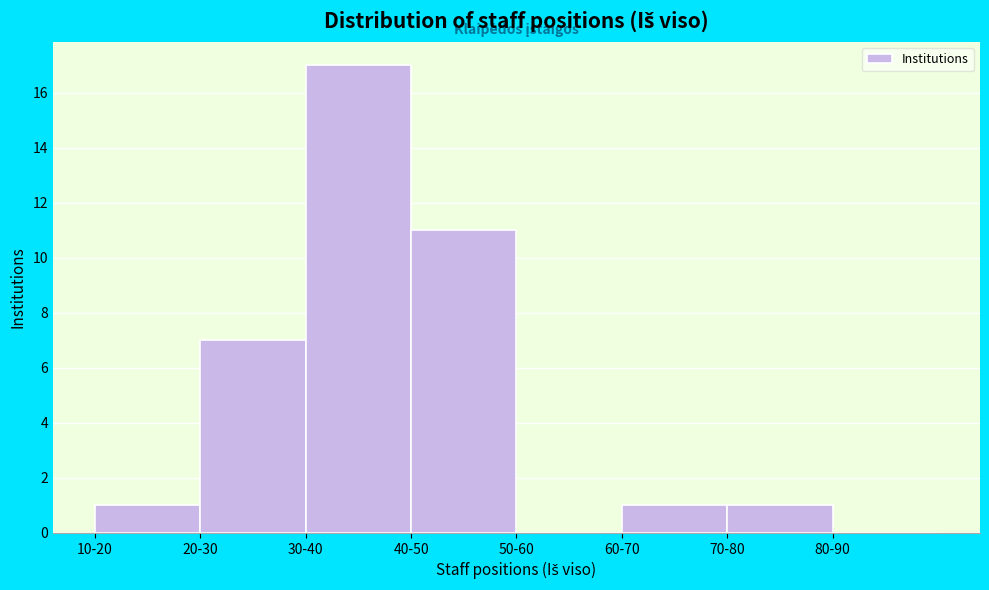

Reading left to right, transcribe all the data shown in this chart.

10-20=1	20-30=7	30-40=17	40-50=11	50-60=0	60-70=1	70-80=1	80-90=0